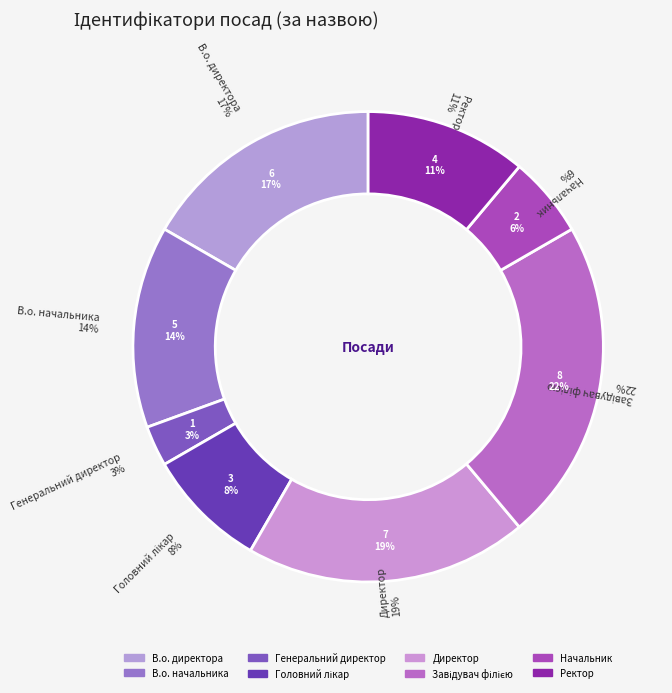

What is the total percentage of Головний лікар and В.о. директора?

25.0%